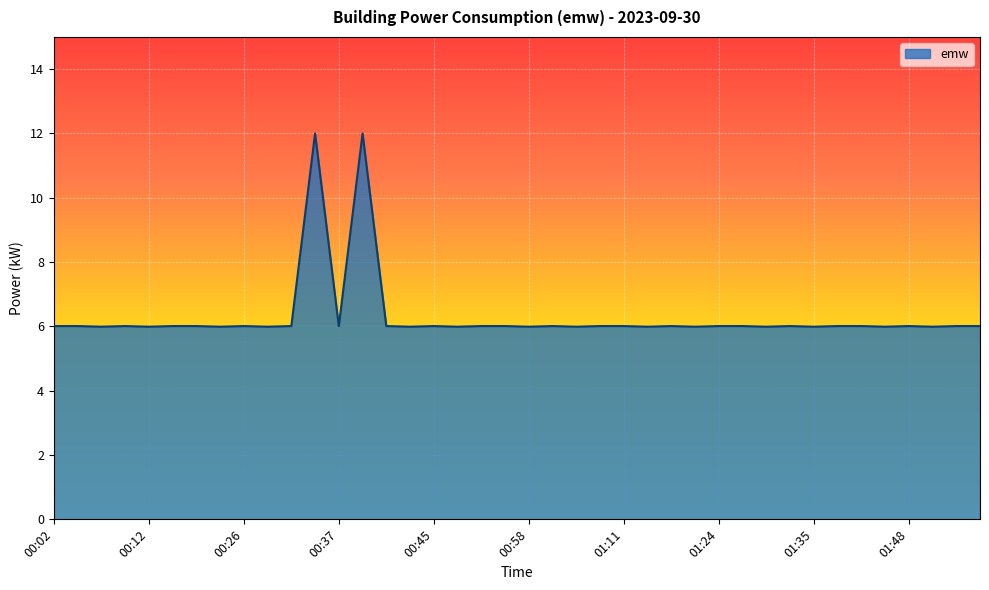

What is the smallest value displayed?

6.0